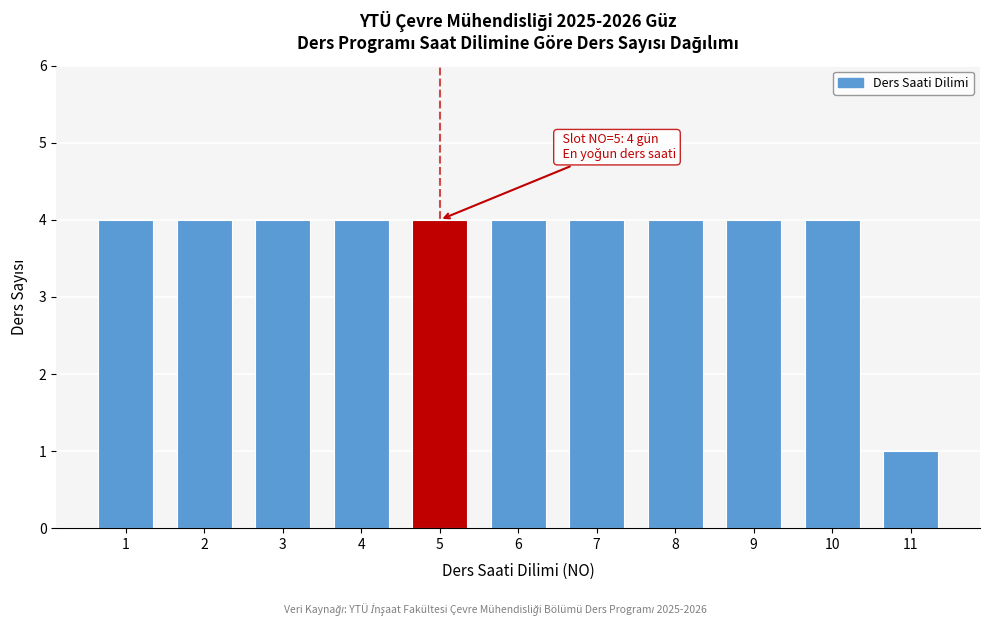

Reading left to right, transcribe all the data shown in this chart.

4	4	4	4	4	4	4	4	4	4	1